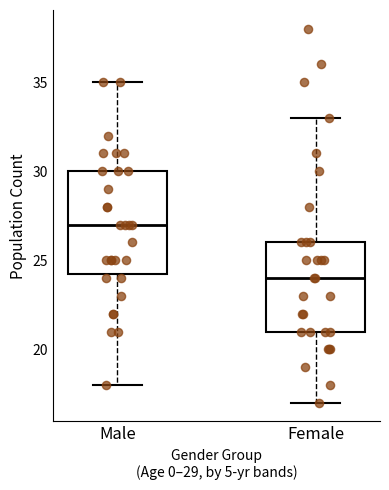

Comparing the boxes themselves (not the whiskers), which one is the tallest?

Male